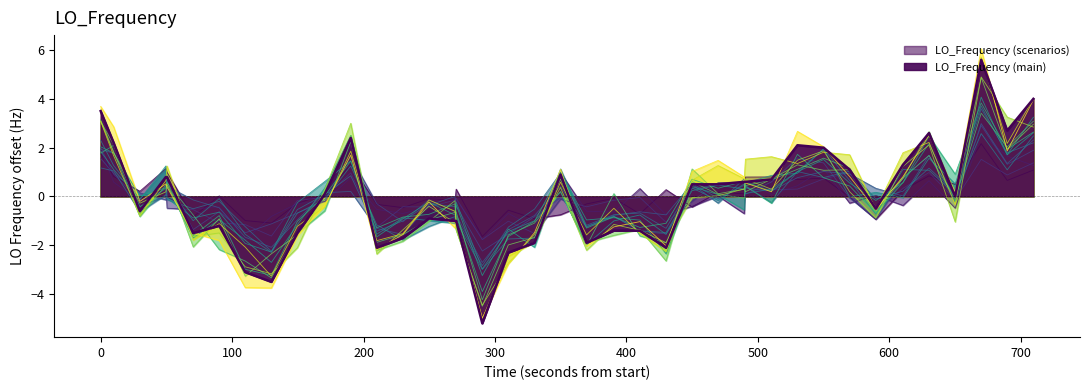

The chart shows a value of -0.0 at 36. True or false?

False